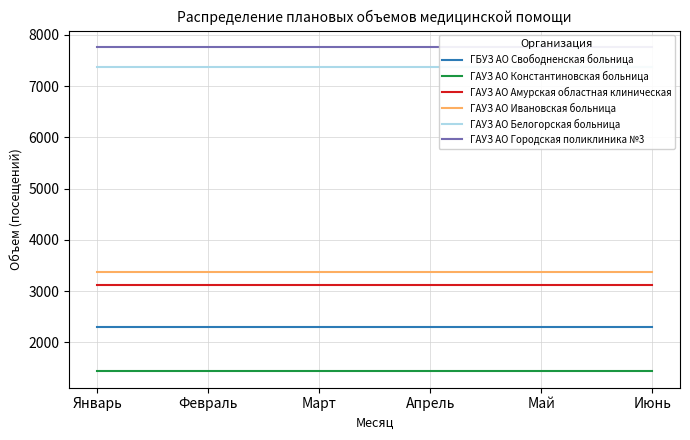

What is the label of the 2nd point from the left?

Февраль